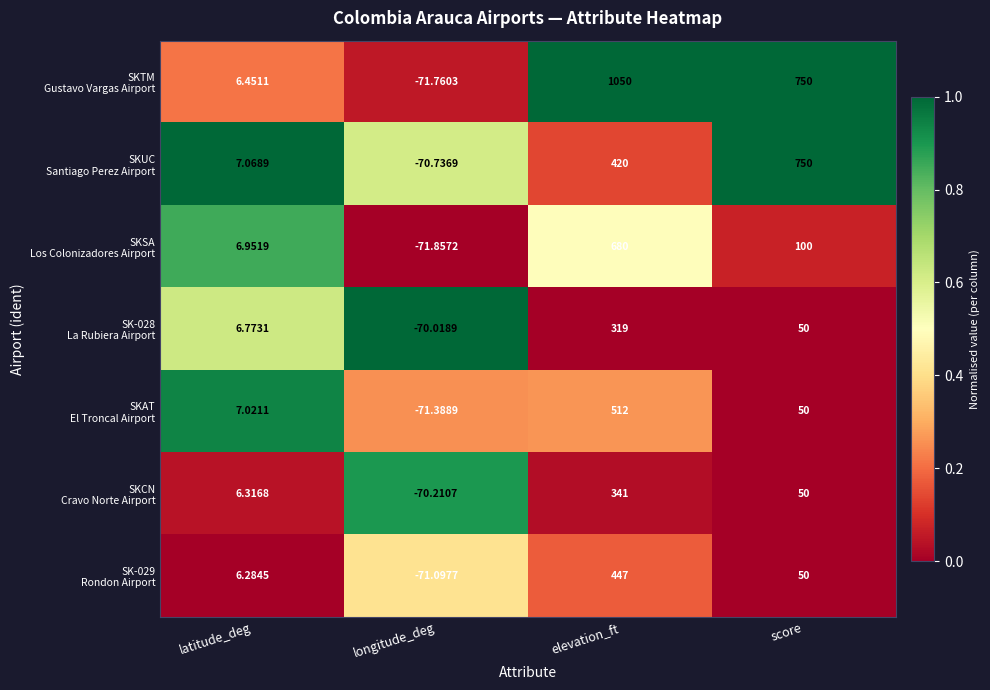

Which category has the lowest value across all series?

longitude_deg